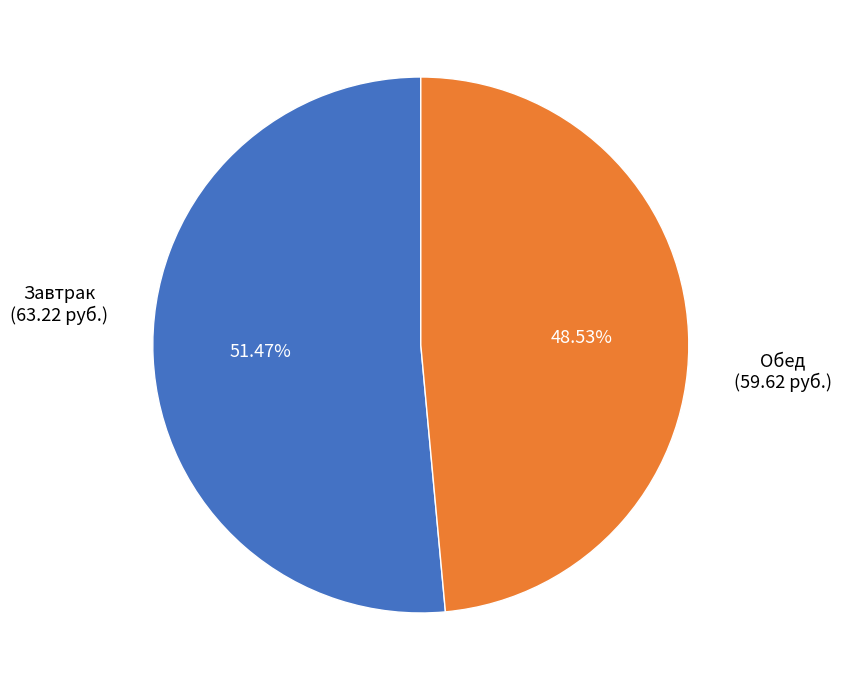

Count the number of slices in the pie.

2